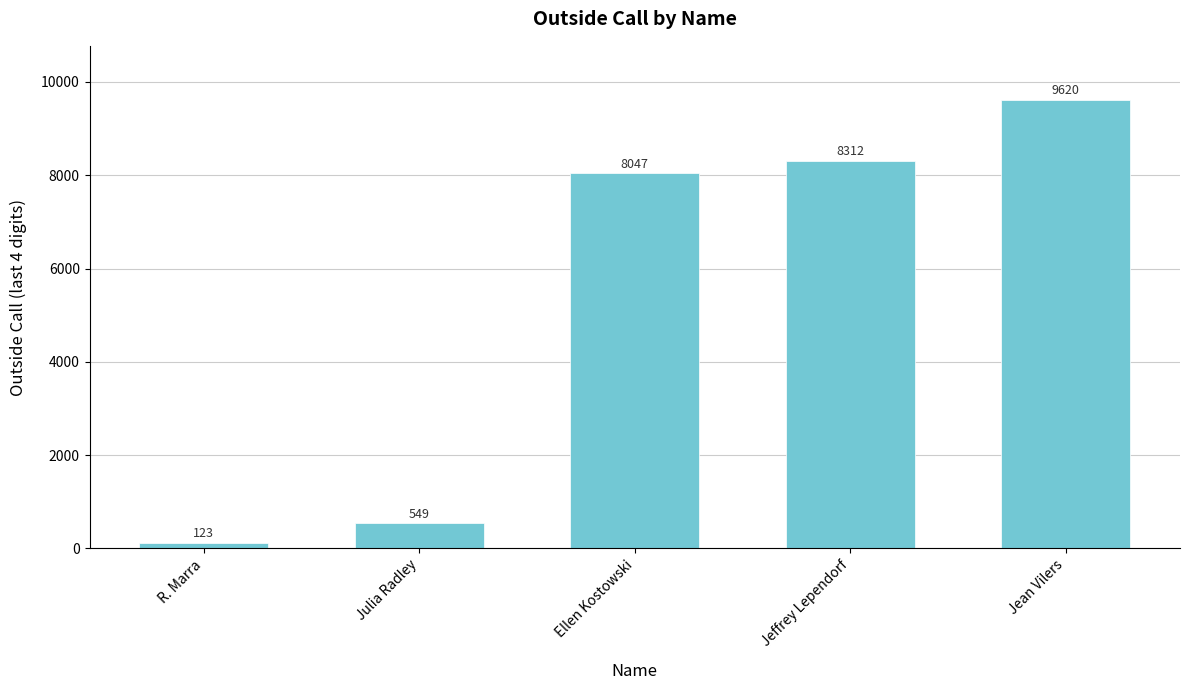

Reading left to right, list all the values displayed in this chart.

R. Marra=123	Julia Radley=549	Ellen Kostowski=8047	Jeffrey Lependorf=8312	Jean Vilers=9620